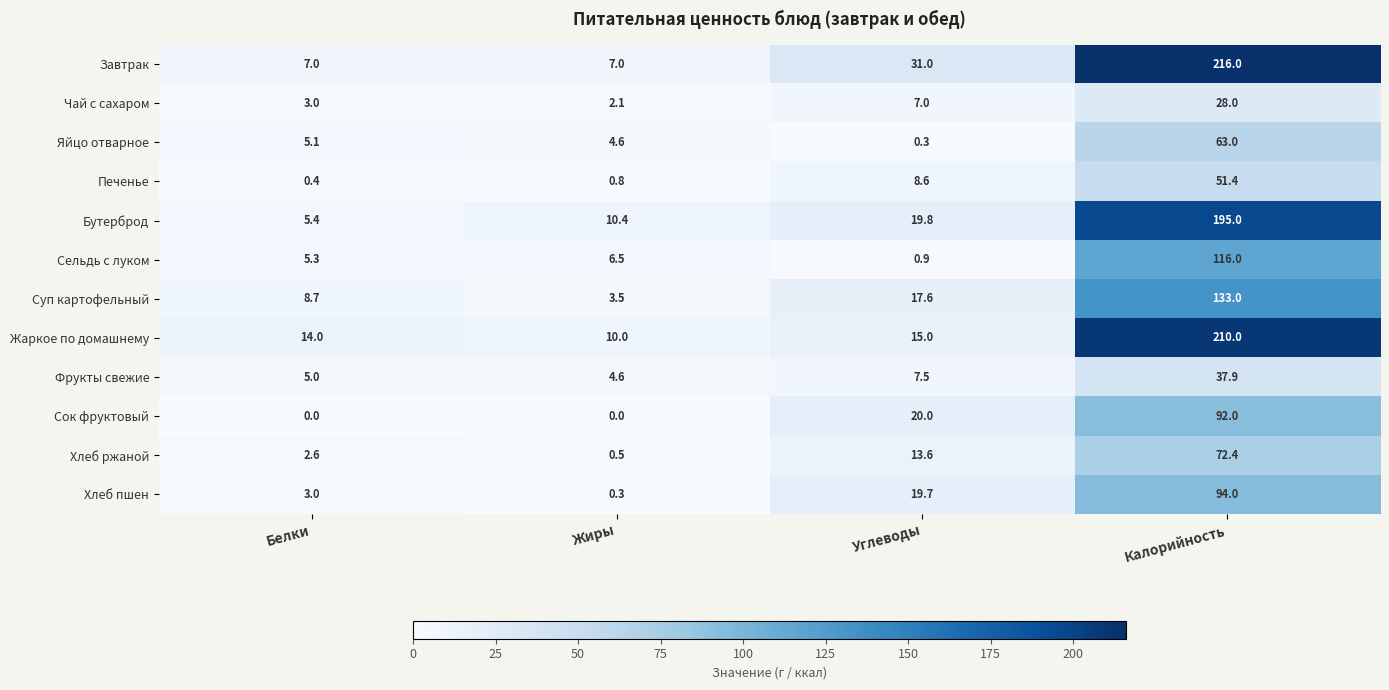

What is the spread (max minus min) of values at Жиры?

10.4